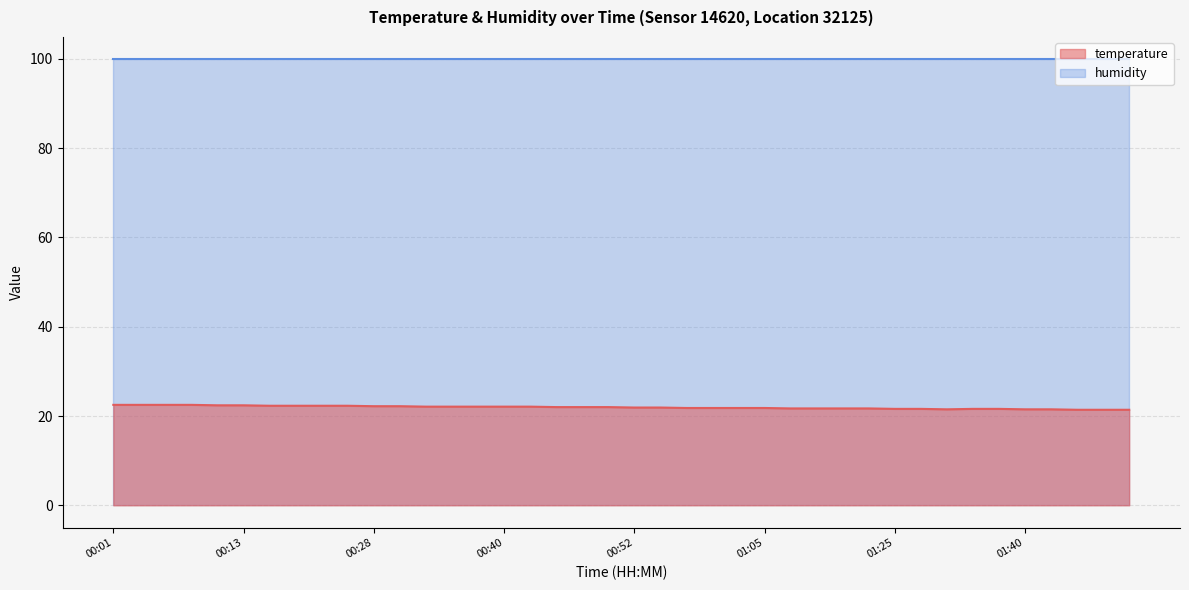

What is the average value?

21.9